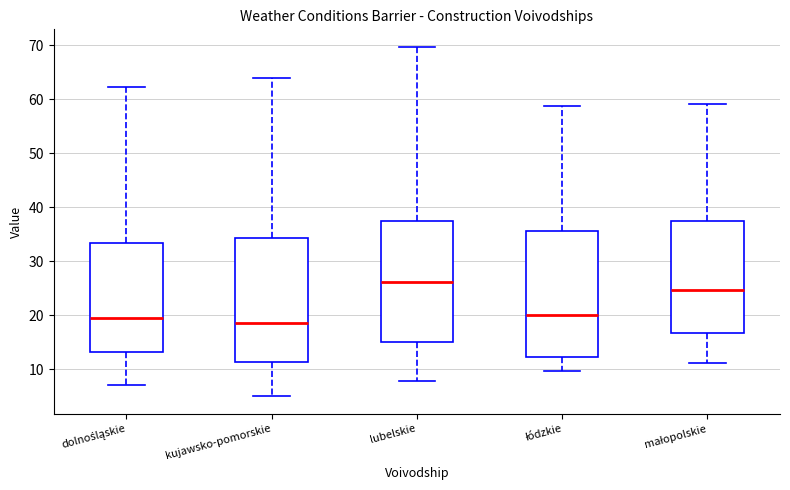

Reading left to right, read every box against the y-axis: the position of its median line, the range the box covers, and the ends of its whiskers. The values are not printed on the chart, so give them approximately, as read against the axis.

dolnośląskie: median 20, box 13 to 33, whiskers 7 to 62
kujawsko-pomorskie: median 19, box 11 to 34, whiskers 5 to 64
lubelskie: median 26, box 15 to 37, whiskers 8 to 70
łódzkie: median 20, box 12 to 36, whiskers 10 to 59
małopolskie: median 25, box 17 to 37, whiskers 11 to 59